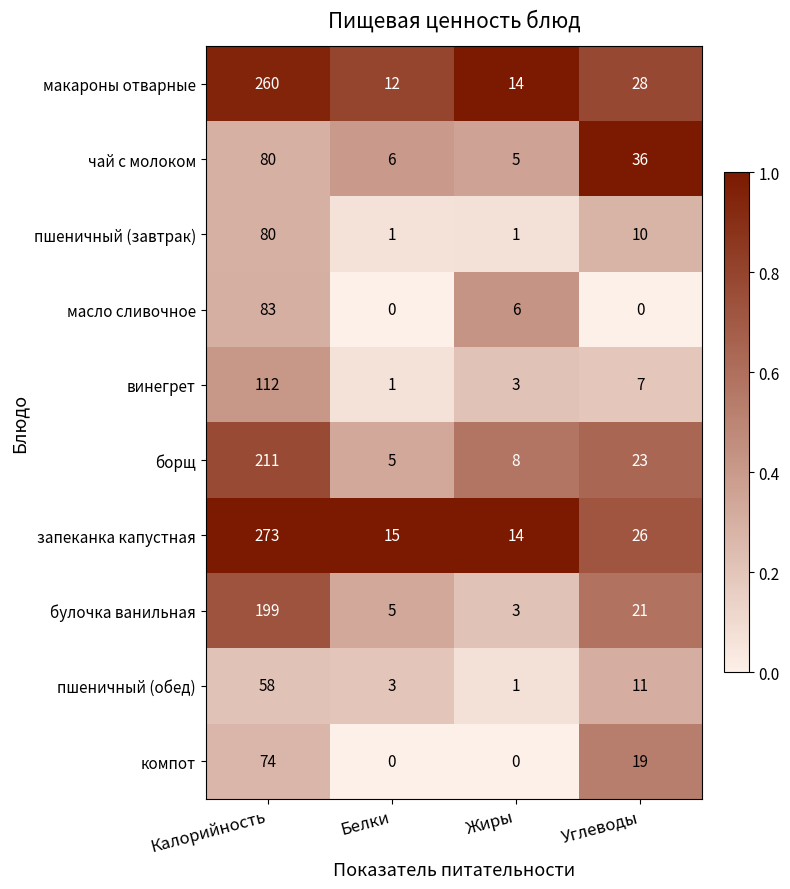

What is the average value of the компот series?

23